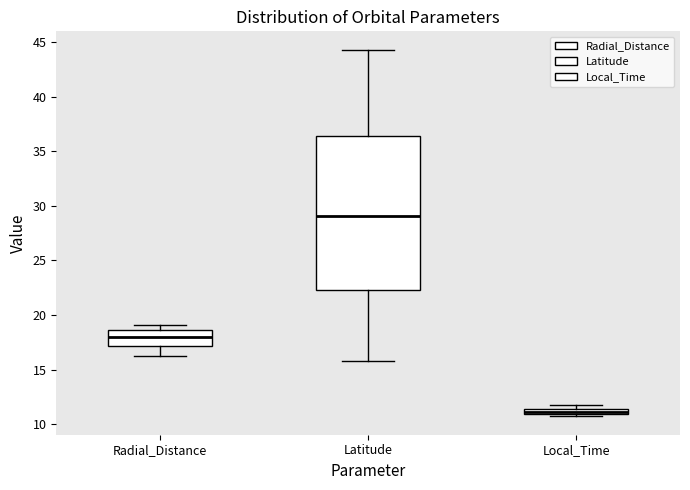

Where does the upper whisker of the box for Radial_Distance end on the y-axis? The values are not printed on the chart, so give them approximately, as read against the axis.

19.0